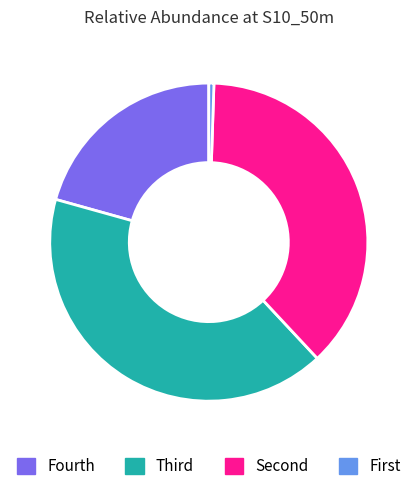

Which slice is the largest?

Third